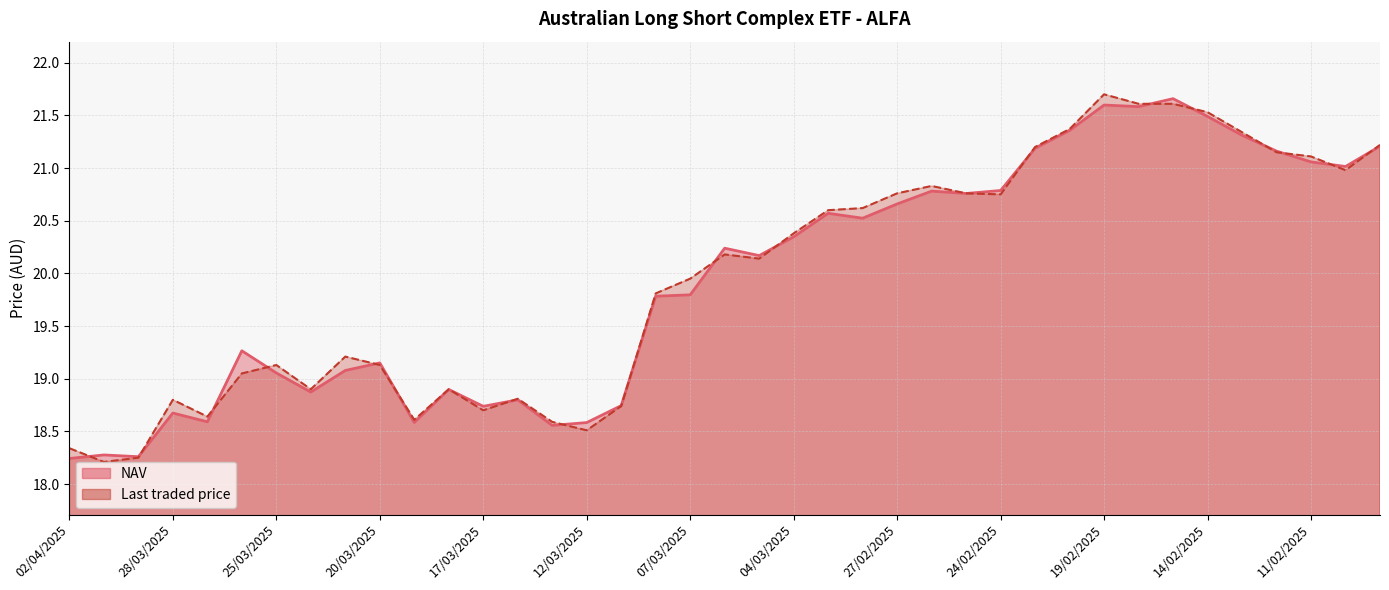

What position from the left is 18/02/2025?

32